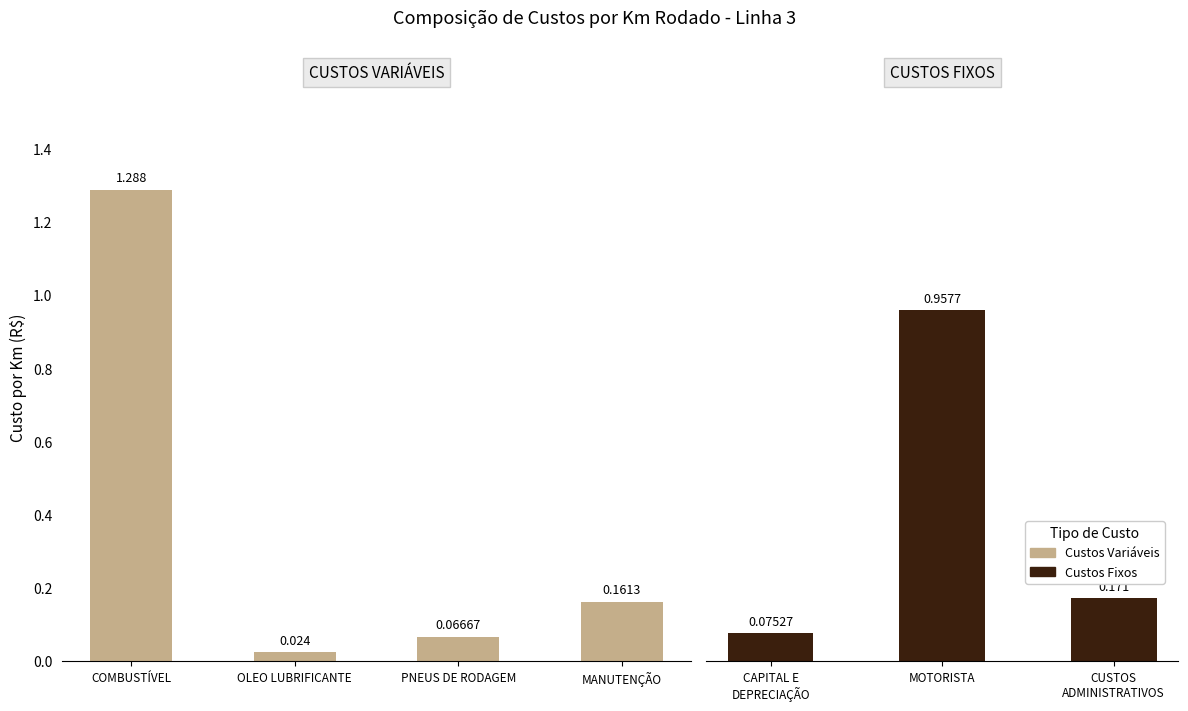

Which label corresponds to the smallest value in the chart?

OLEO LUBRIFICANTE